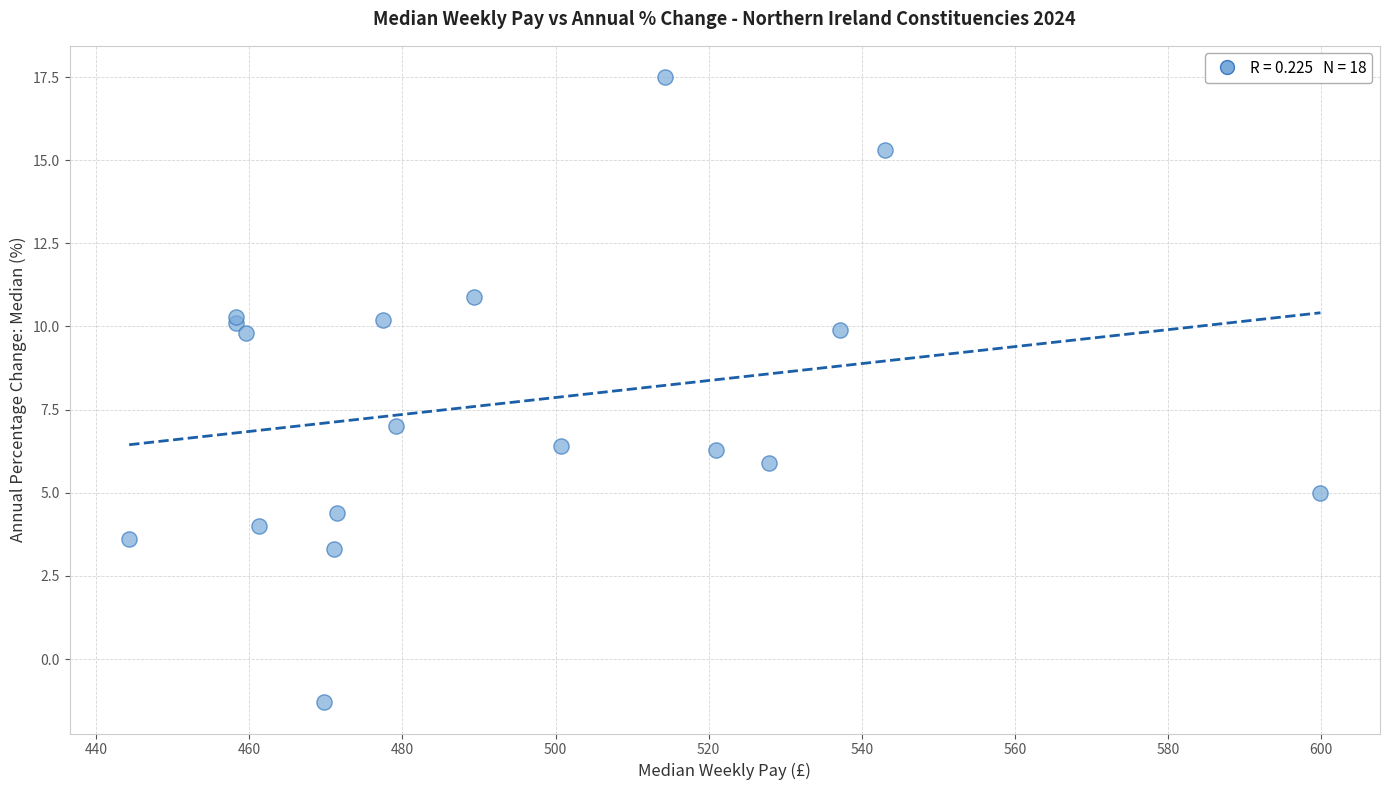

What Y value in the scatter plot is closest to 8?

7.0